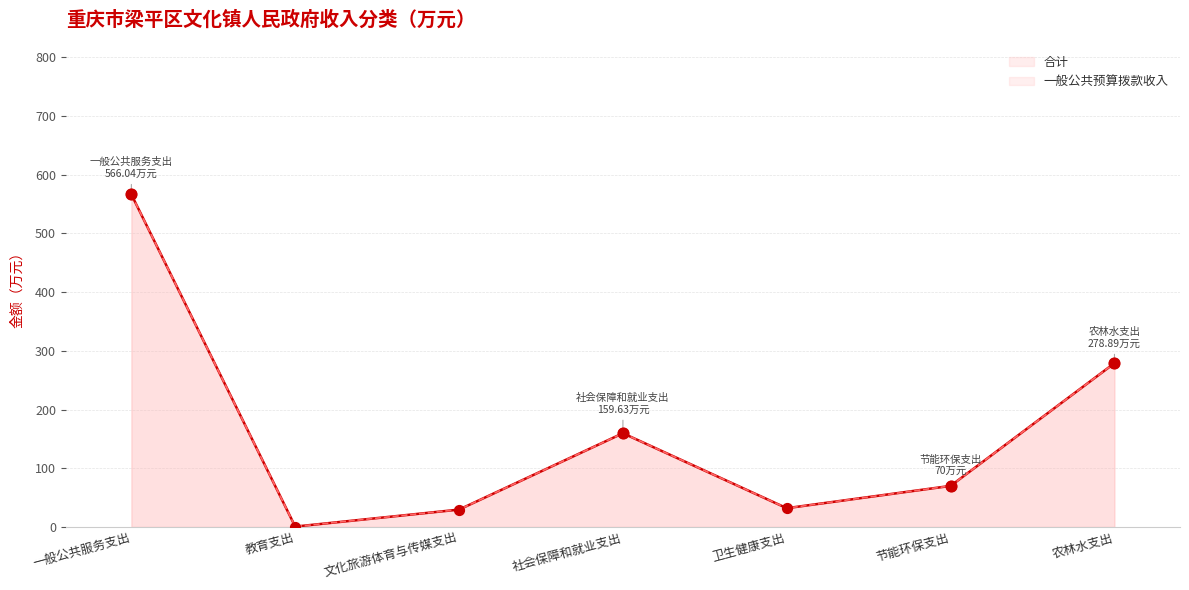

Which series has the largest Y range (max minus min)?

合计